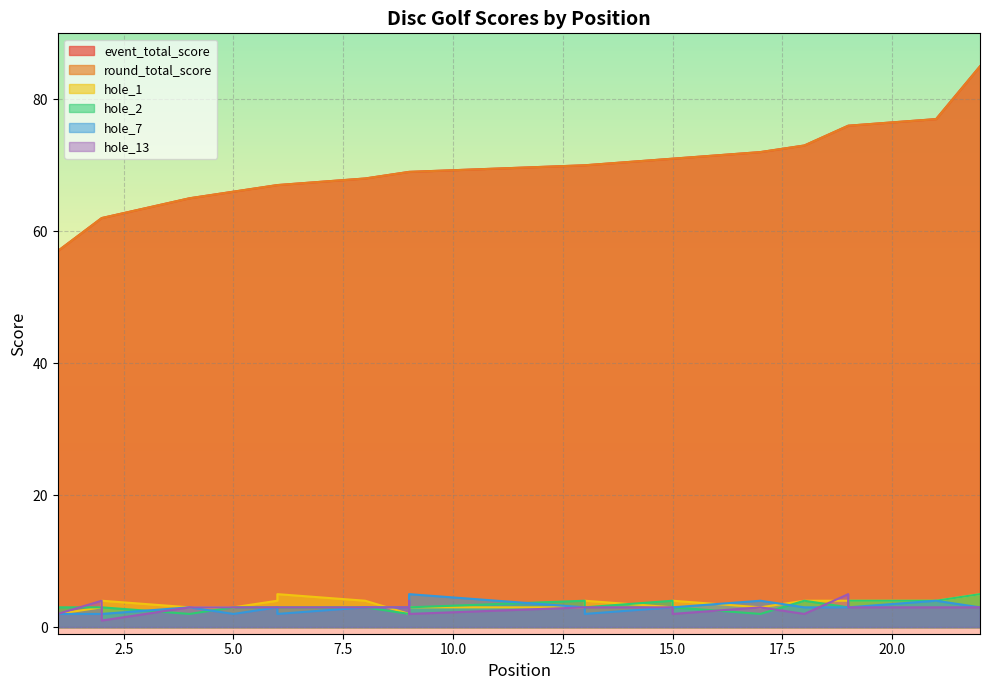

What is the difference between the second highest and second lowest values in the hole_2 series?

2